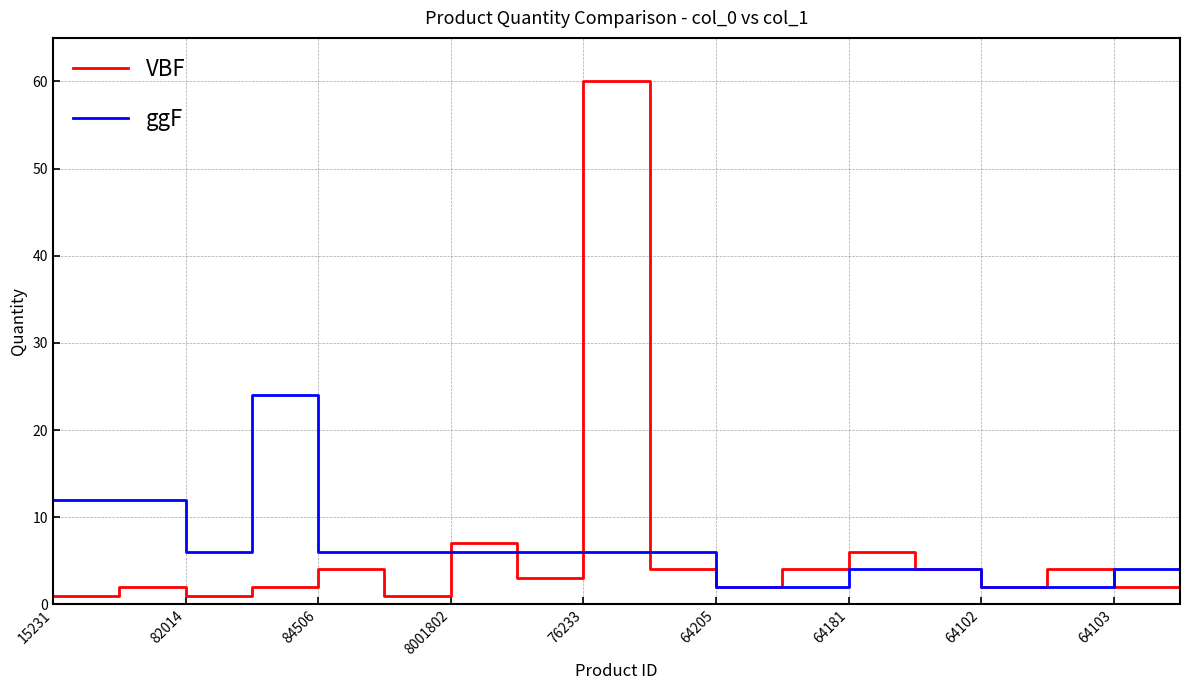

What is the greatest value displayed?

60